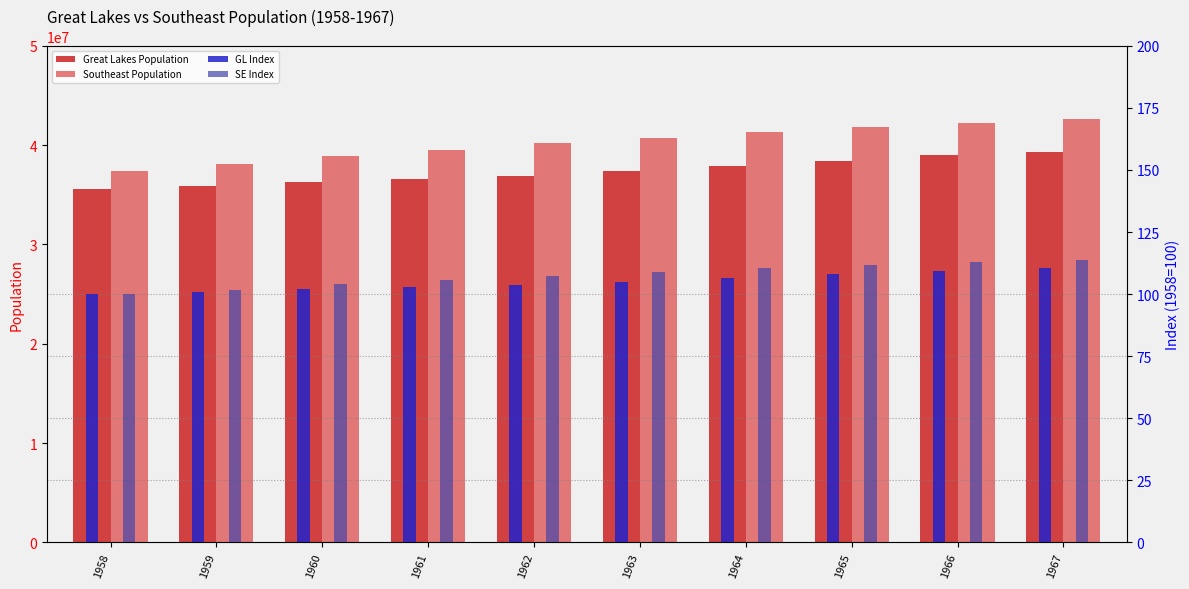

How many values in the SE Index series are below 108?

5